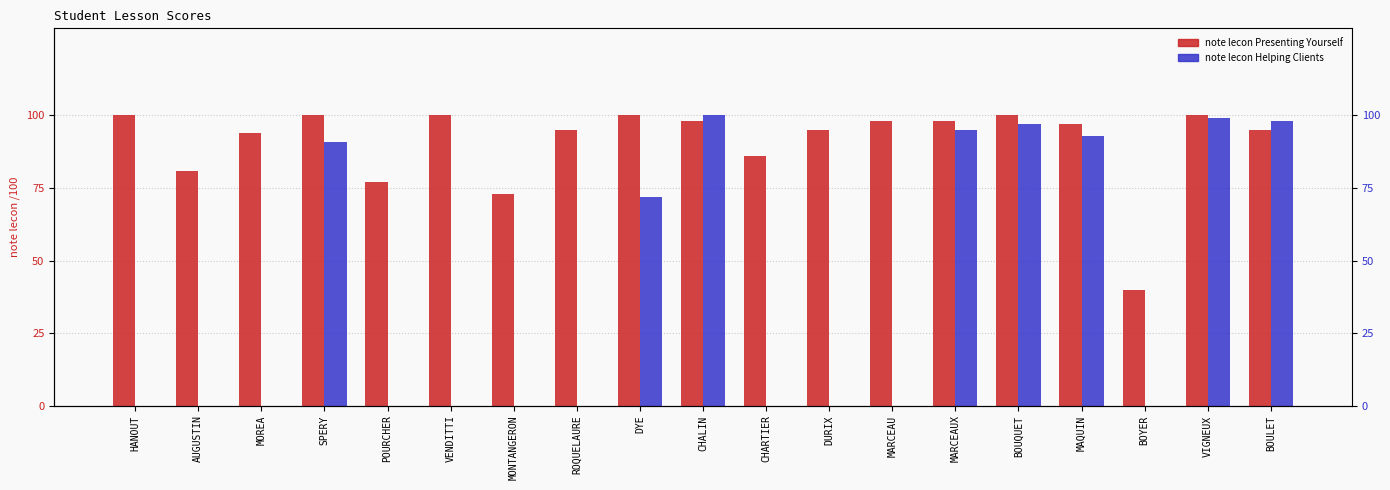

Between MOREA and MARCEAUX, which is larger?

MARCEAUX